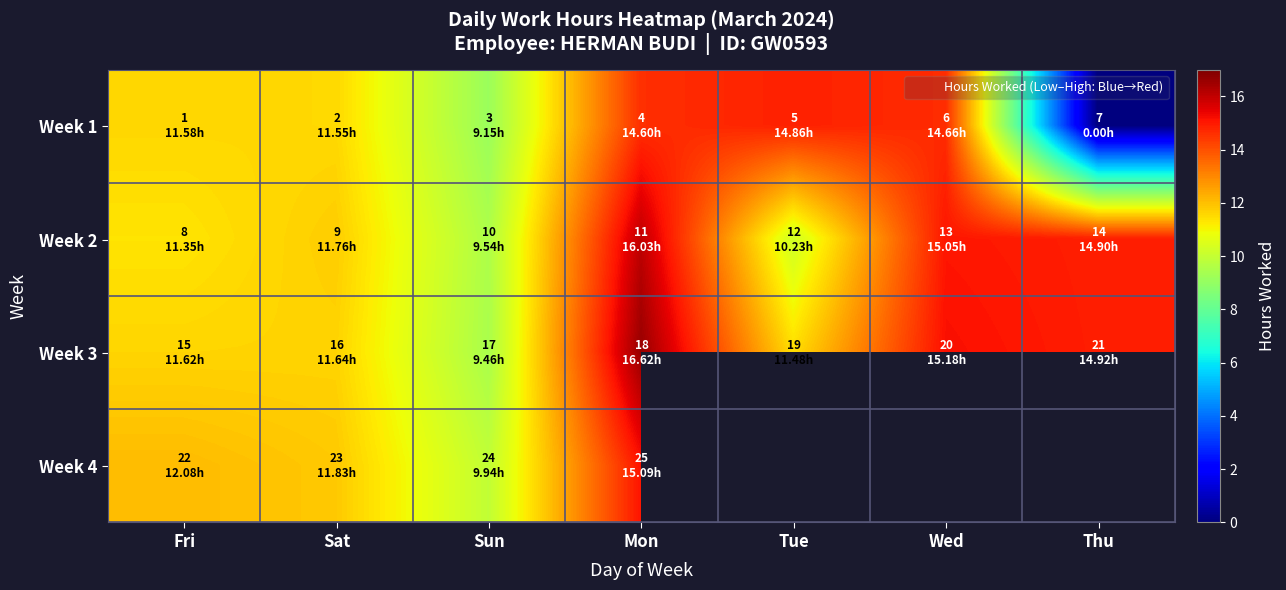

The Week 1 series shows 9.2 at Sun. True or false?

True